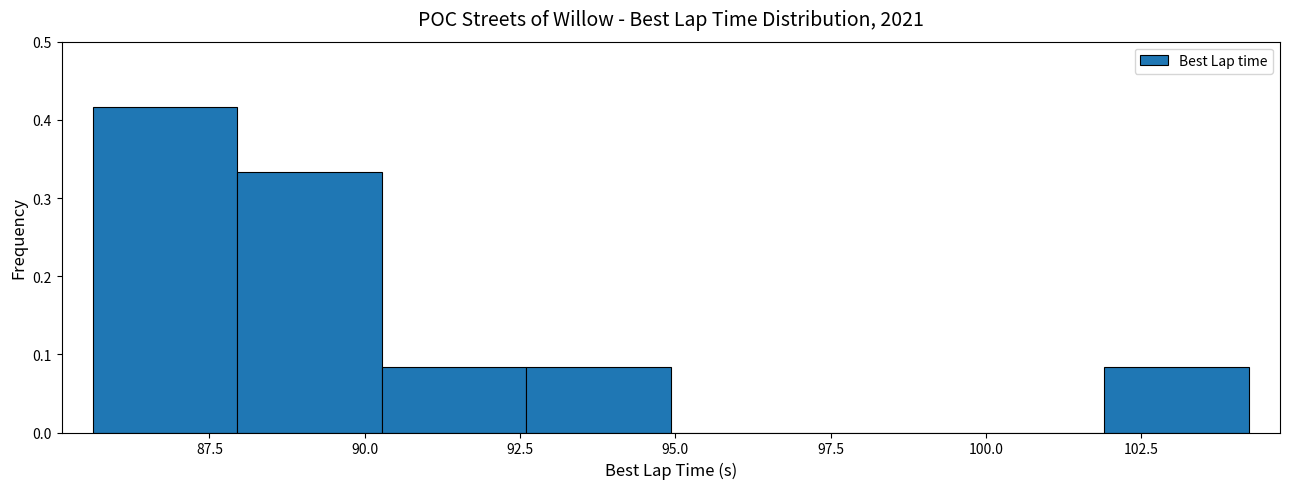

Reading left to right, transcribe this chart: for each bar, give the range it covers on the x-axis and its height. Neither the bar edges nor the heights are printed on the chart, so give them approximately, as read against the axes.

85.5 to 88.0: 0.42
88.0 to 90.5: 0.33
90.5 to 92.5: 0.08
92.5 to 95.0: 0.08
95.0 to 97.5: 0
97.5 to 99.5: 0
99.5 to 102.0: 0
102.0 to 104.0: 0.08